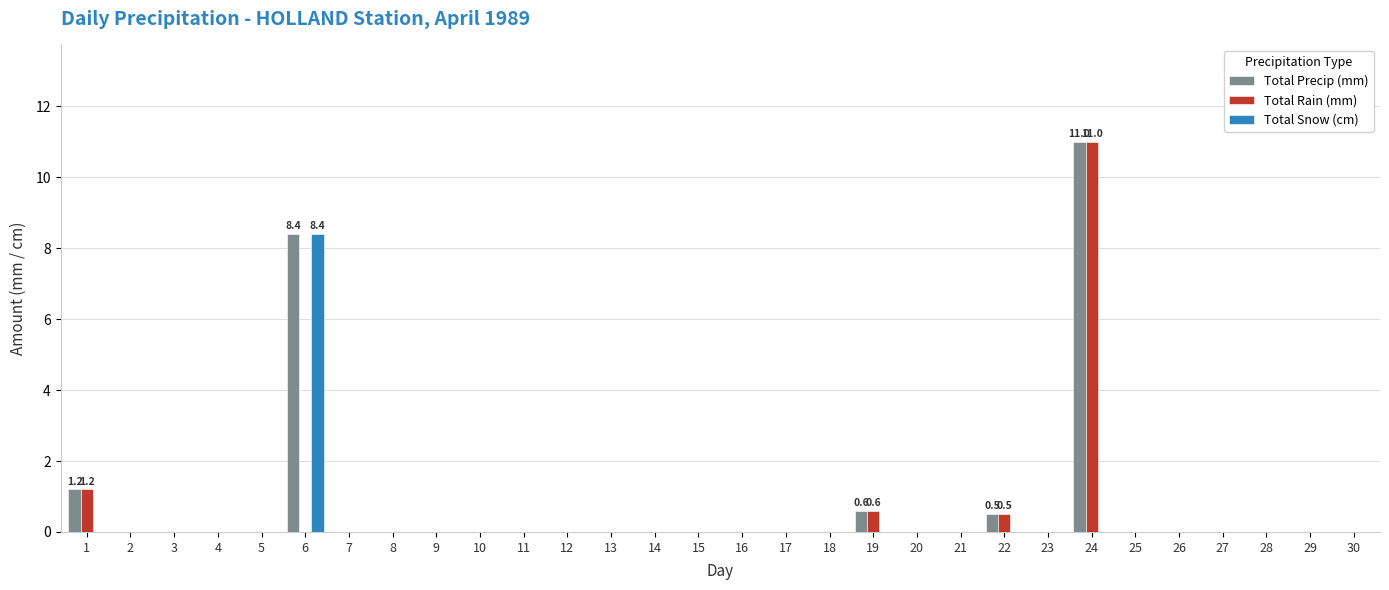

Is it true that Total Precip (mm) equals 5.2 at 7?

False